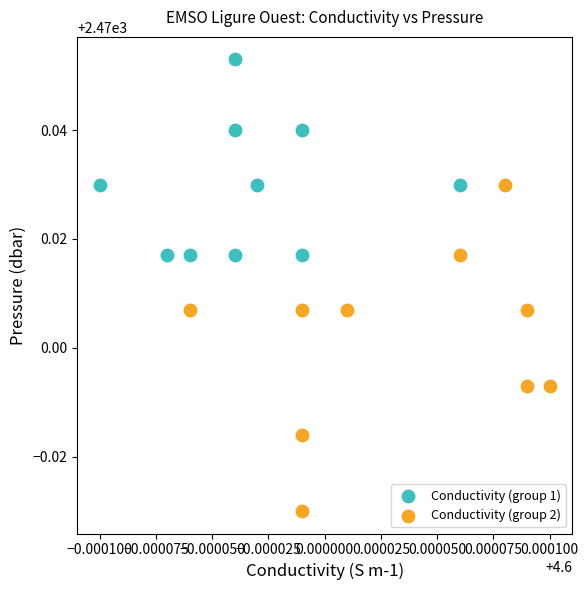

Which series contains the highest Y value?

Conductivity (group 1)